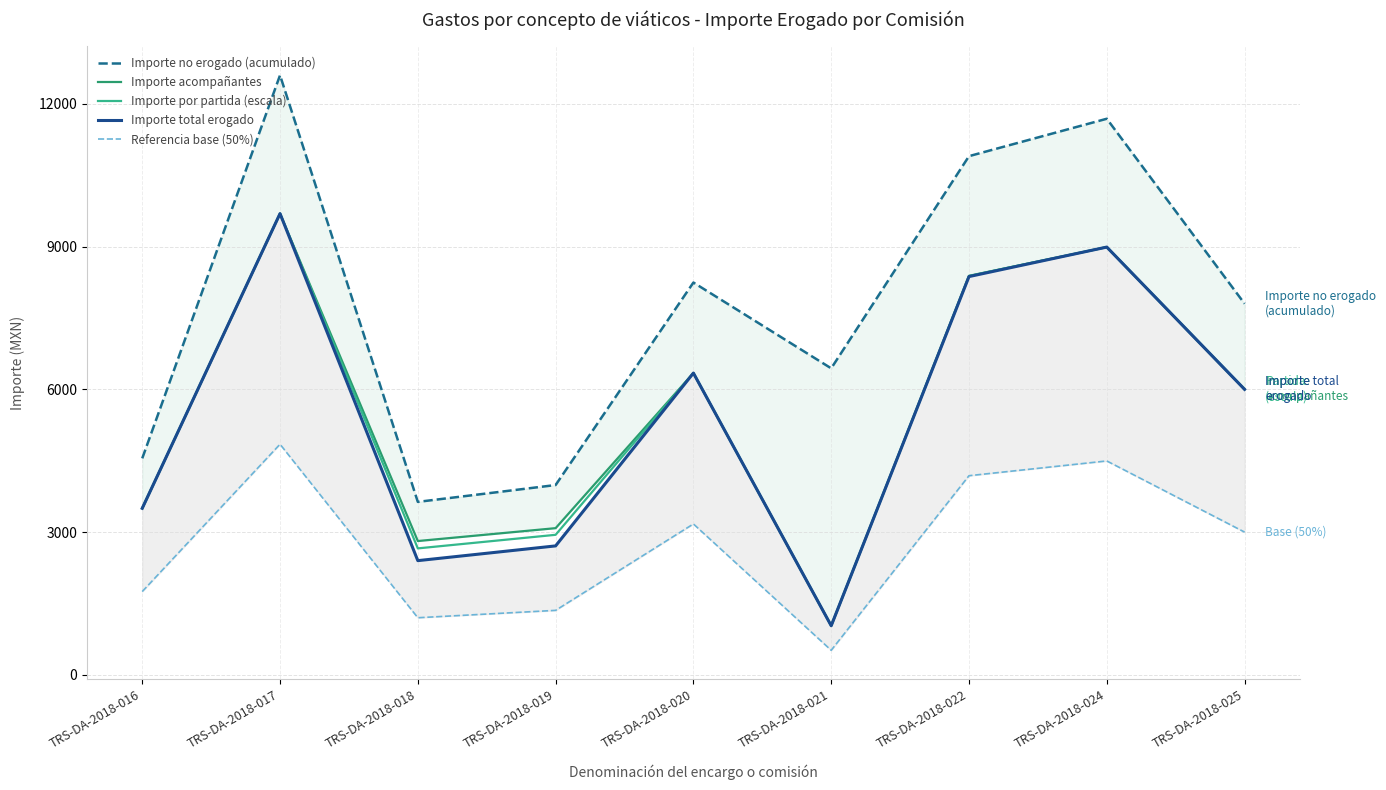

What is the value of the Referencia base (50%) point at the 9th from the left?

3000.0